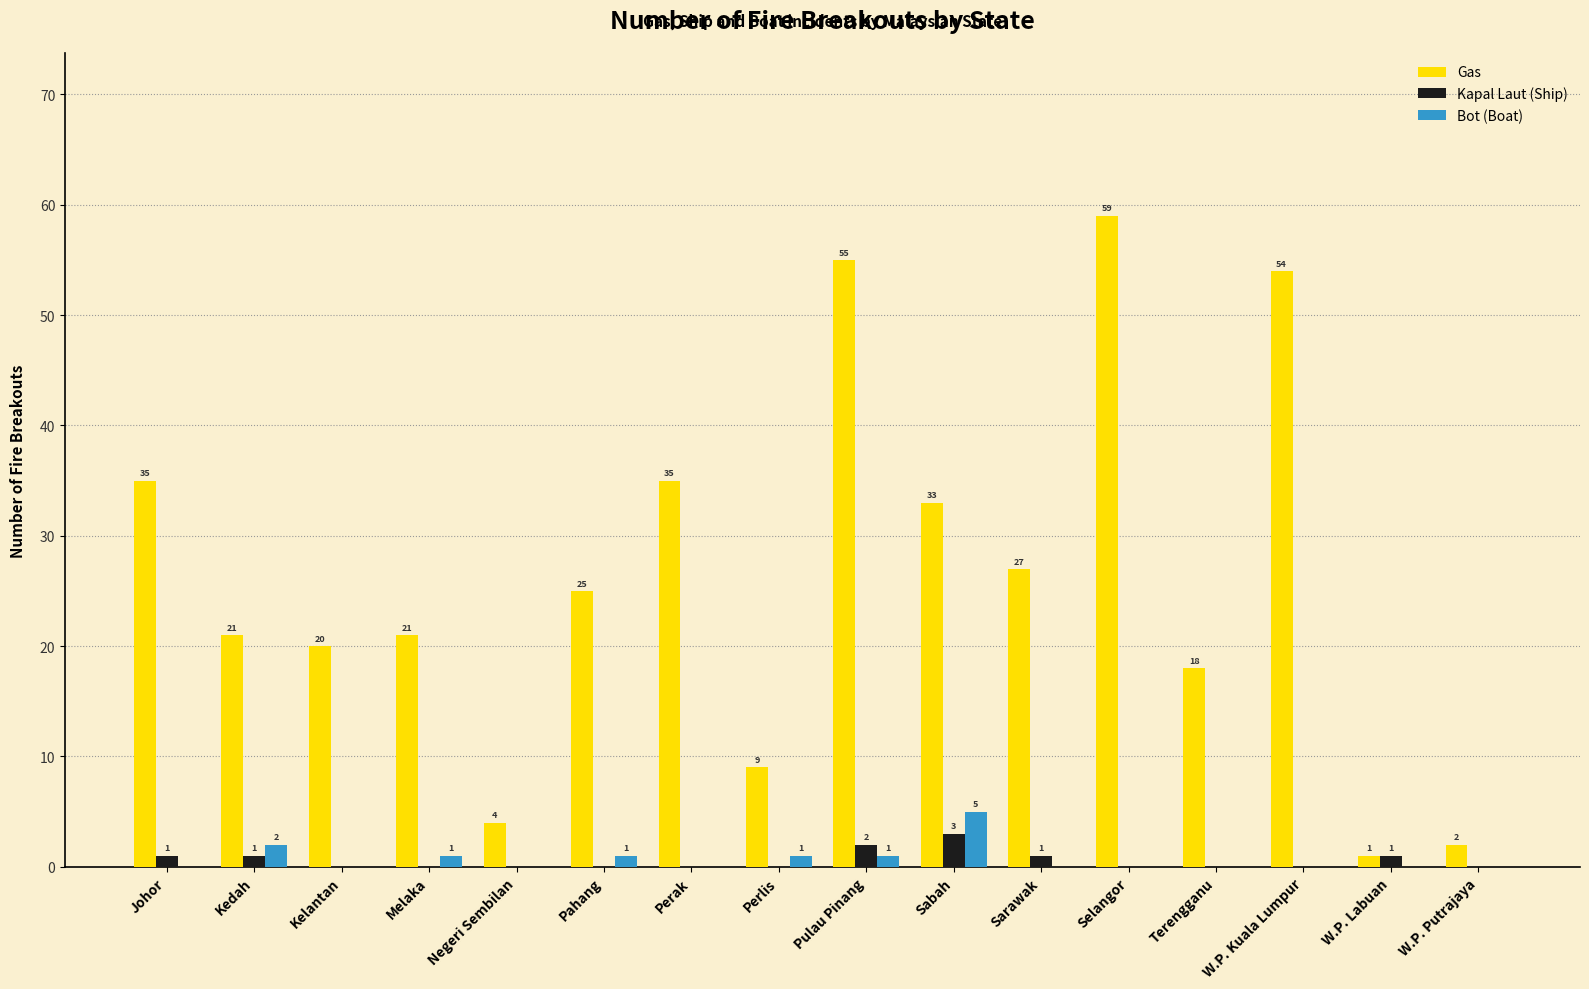

The Gas series shows 9 at Kedah. True or false?

False